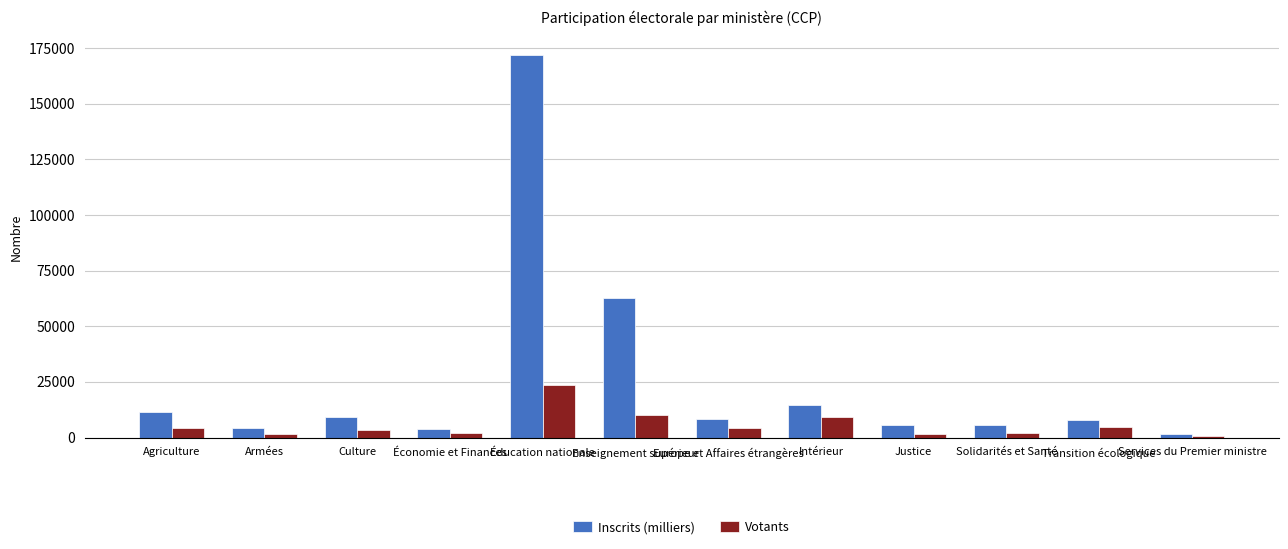

Which category has the highest value in the Inscrits (milliers) series?

Éducation nationale